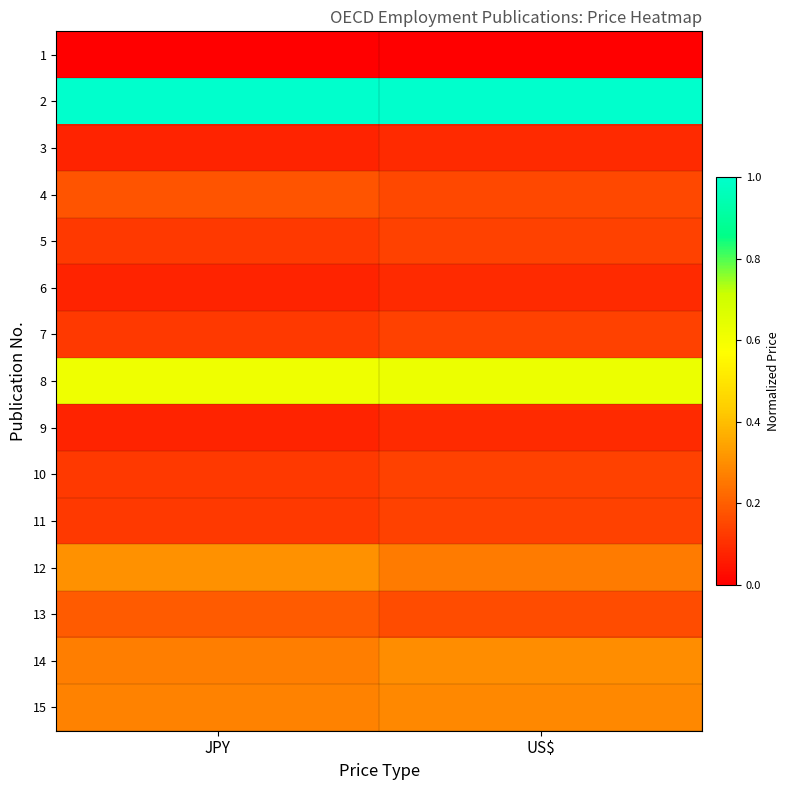

Rank the series at JPY from highest to lowest value.

2, 8, 12, 15, 14, 13, 4, 5, 7, 10, 11, 3, 6, 9, 1